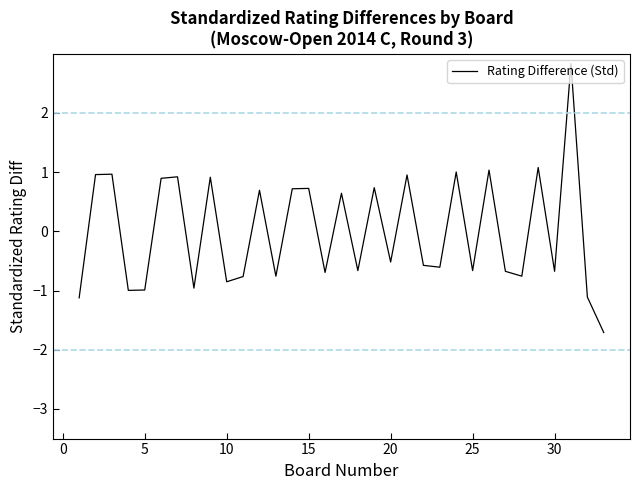

How many lines are shown in the chart?

1